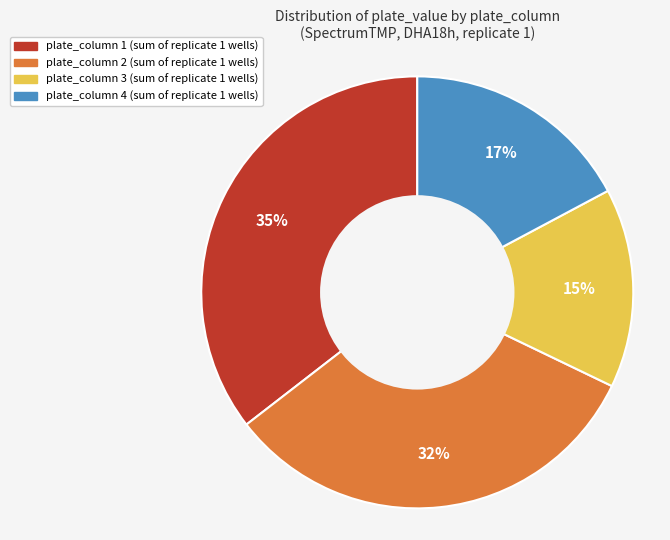

How many segments does this pie chart have?

4